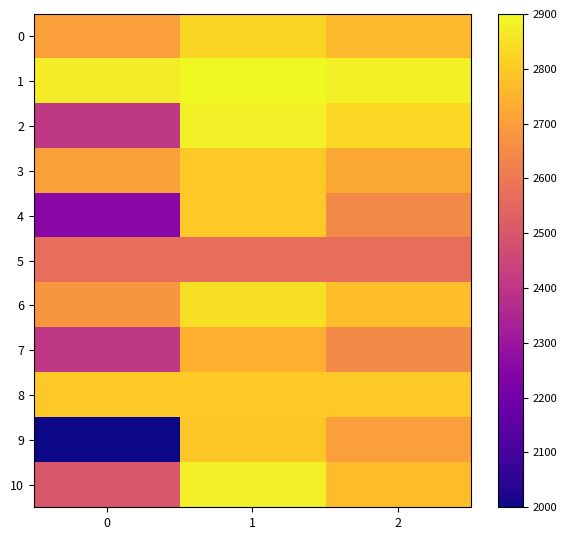

What is the minimum value shown in the chart?

2000